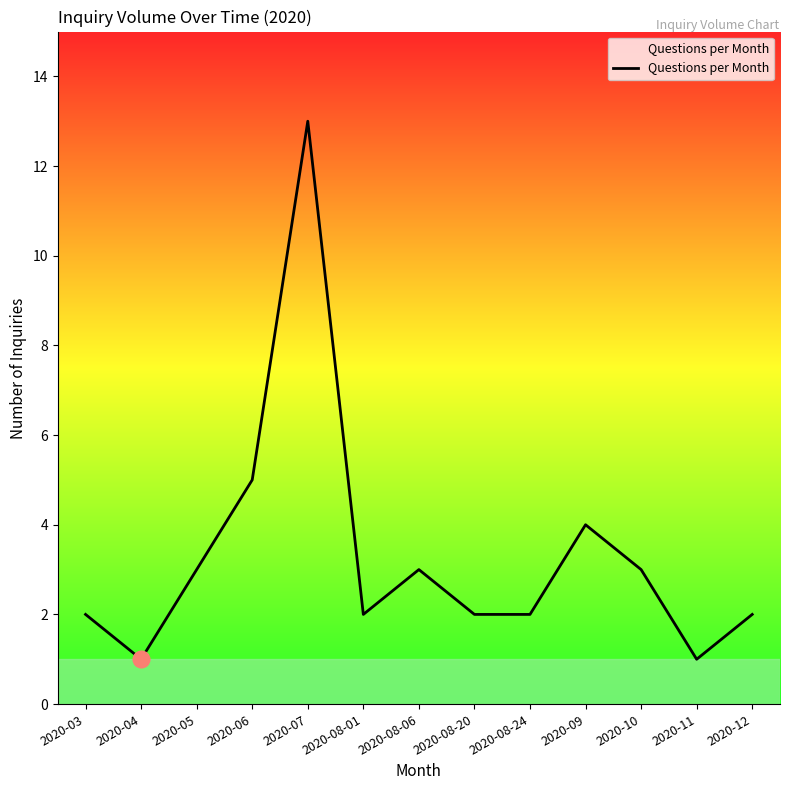

True or false: the data has more than 1 interior local peaks.

True